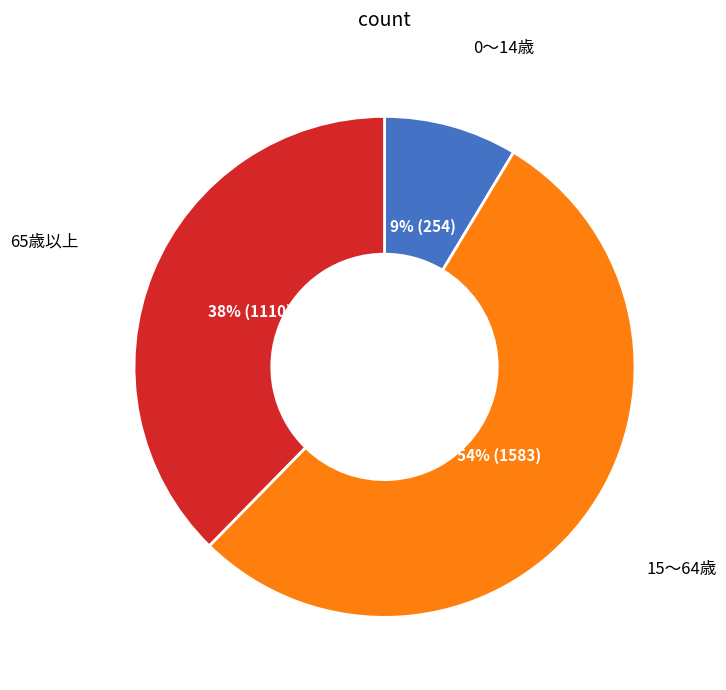

Combined, do 0～14歳 and 65歳以上 account for over 50%?

No